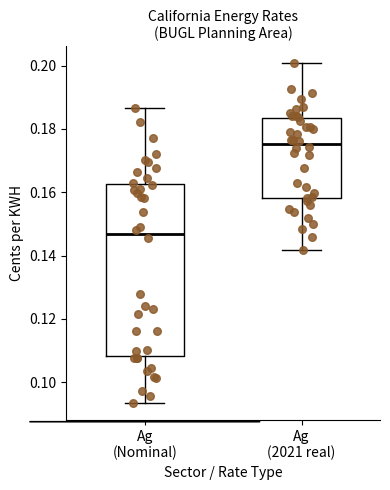

Which box's median line is the lowest?

Ag (Nominal)